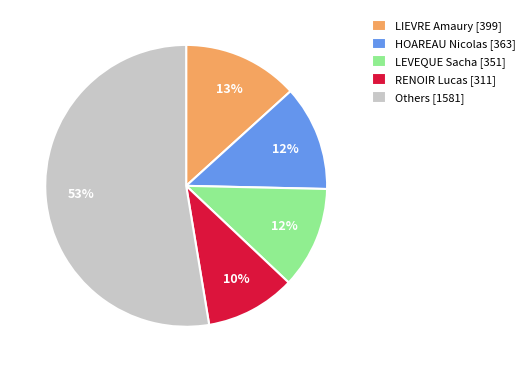

Does any single category account for the majority?

Yes